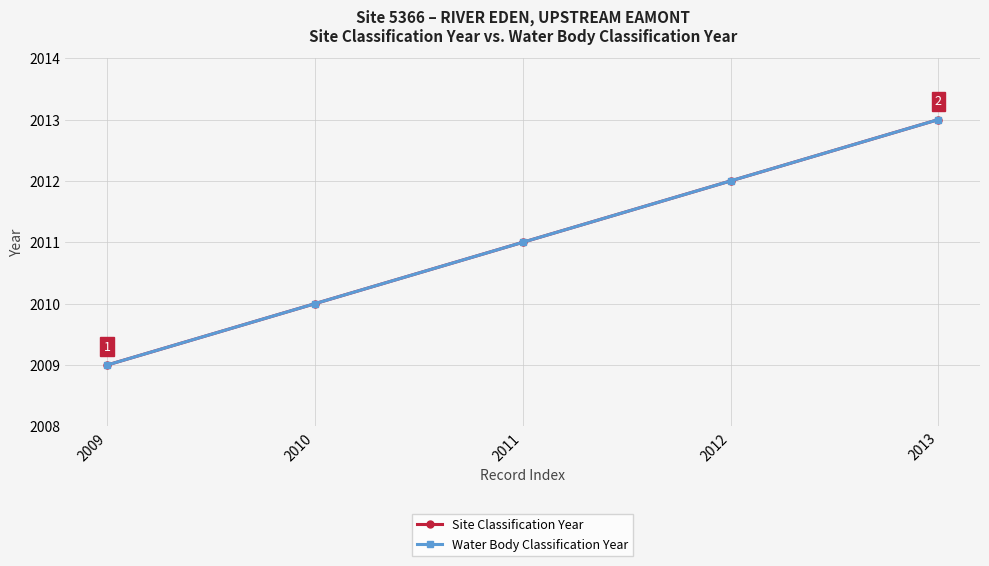

Does the chart have visible grid lines?

Yes